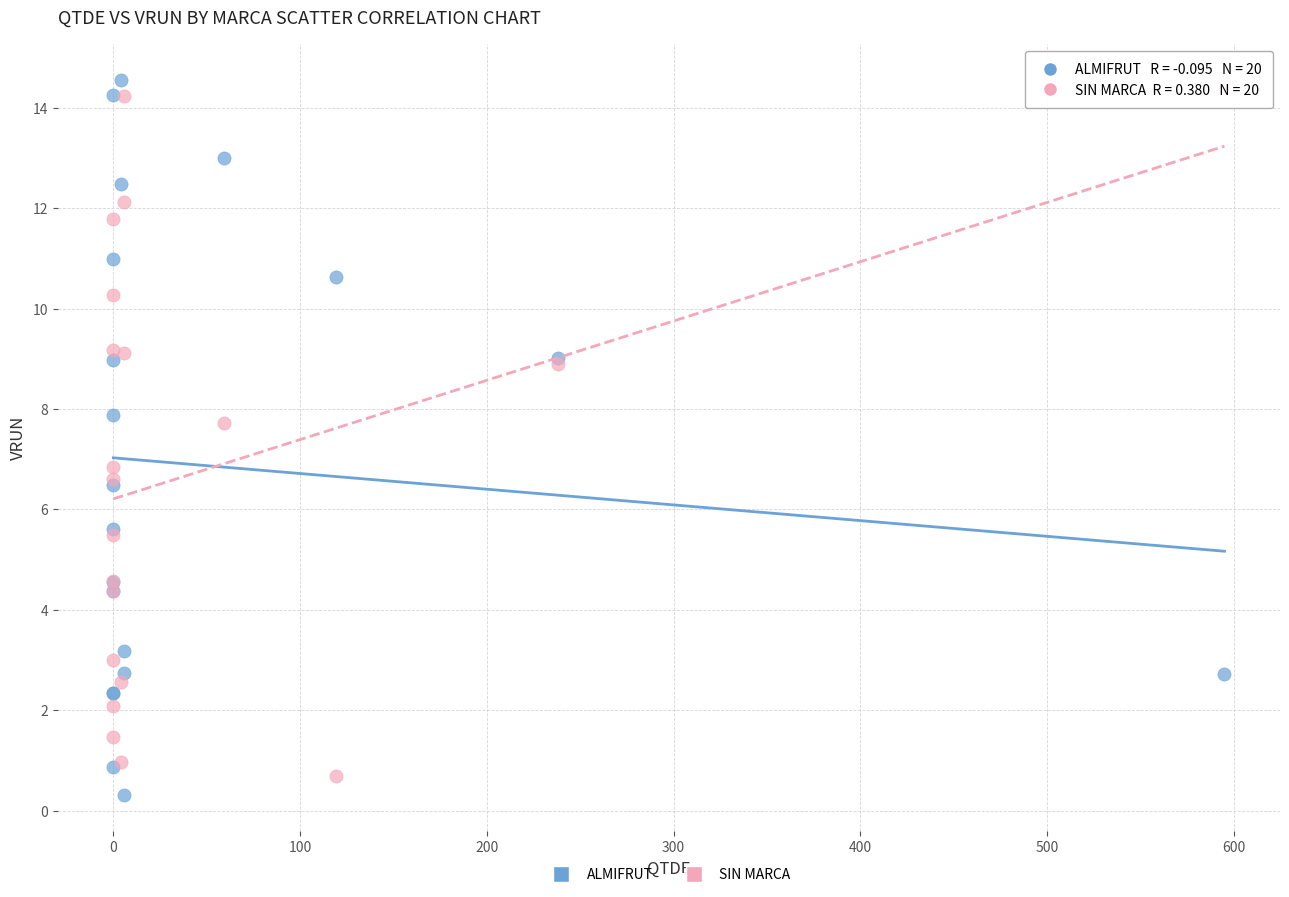

In the ALMIFRUT series, what Y value is closest to 7?

6.5